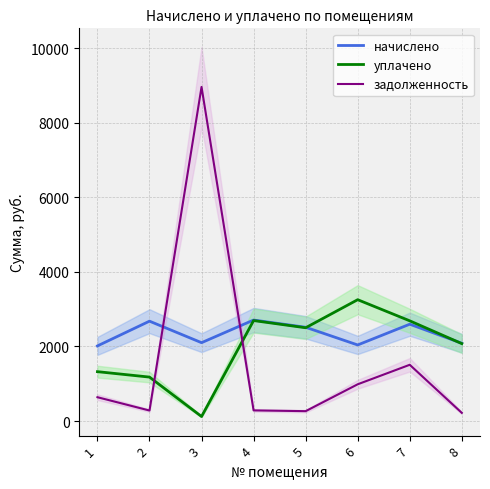

How many intersections are there between начислено and уплачено?

2